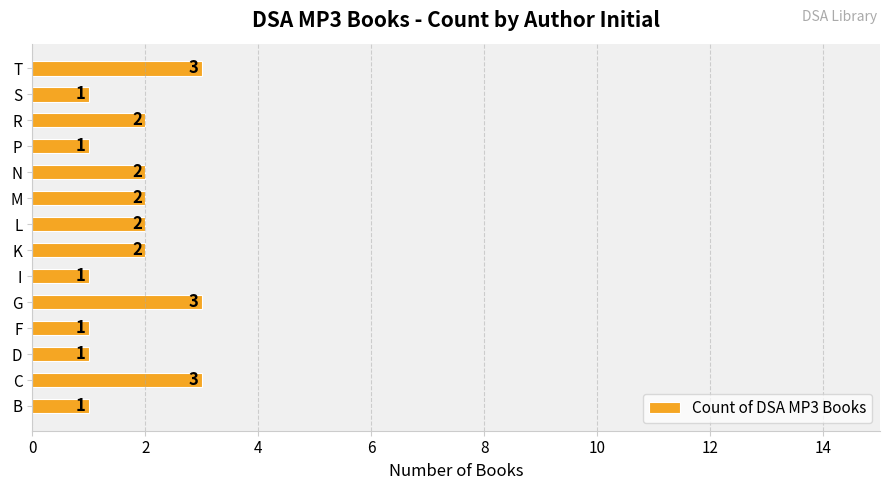

What is the sum of the values at S and T?

4